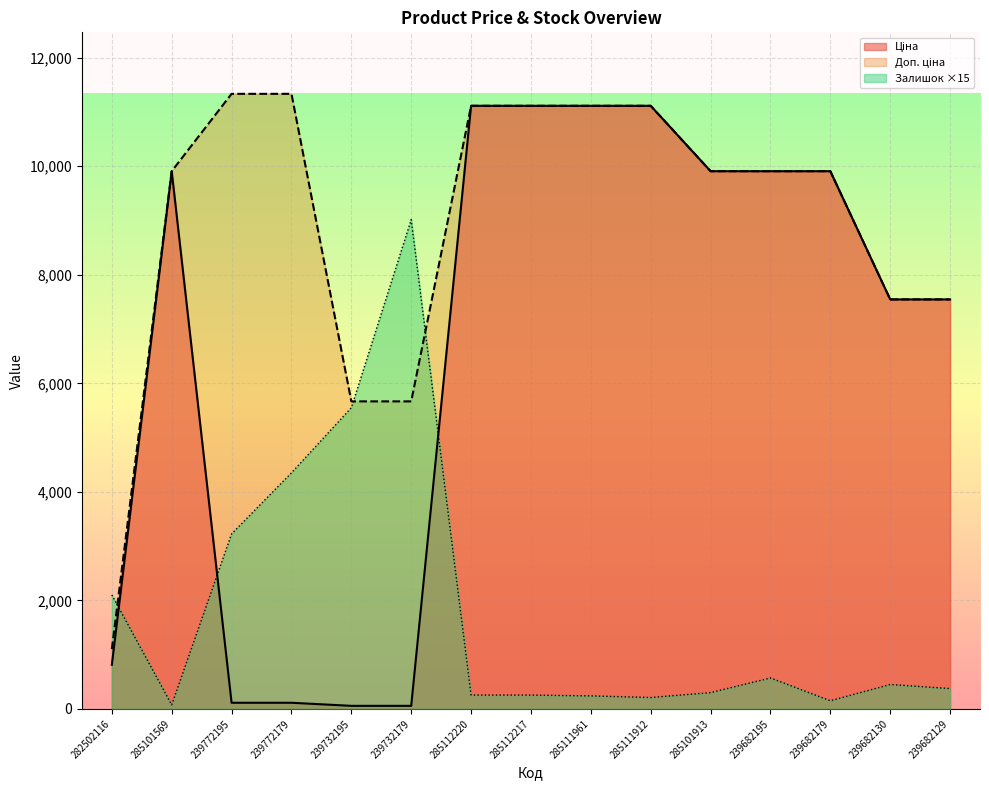

Where is Ціна nearest to the value 5585?

239682130